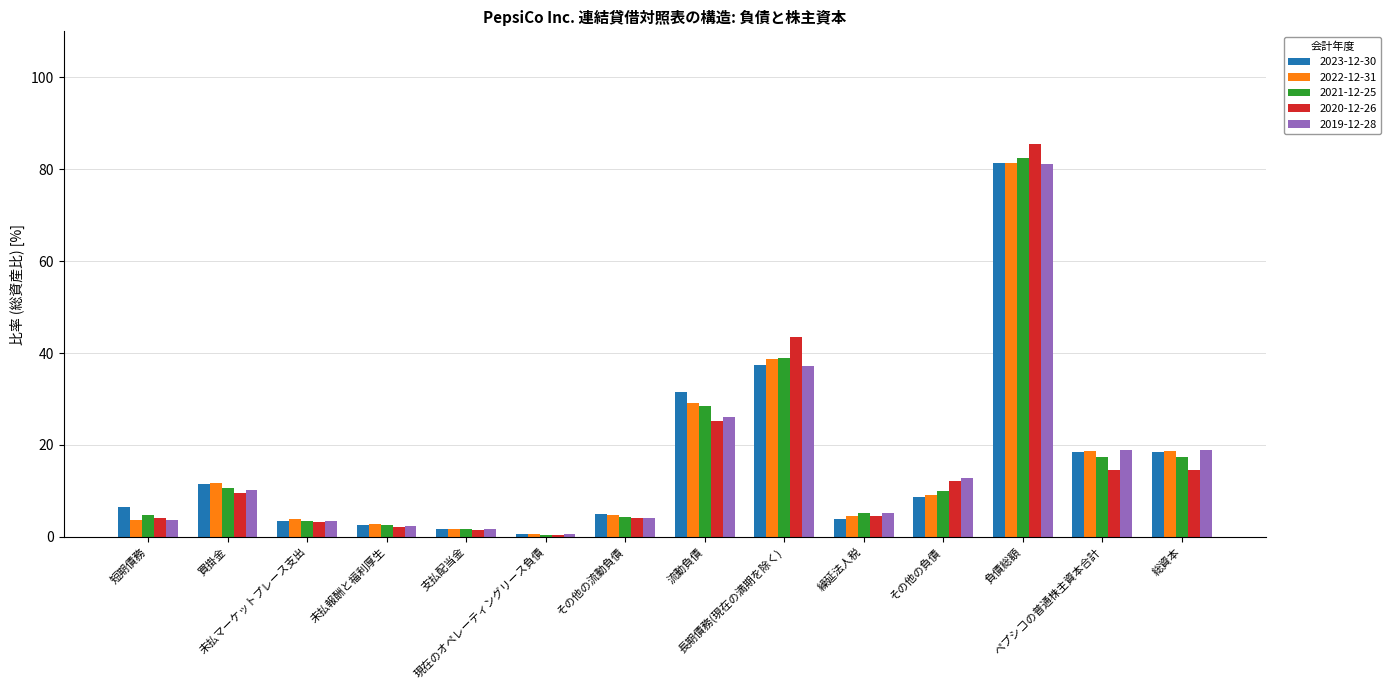

What is the difference between the second highest and second lowest values in the 2019-12-28 series?

35.4